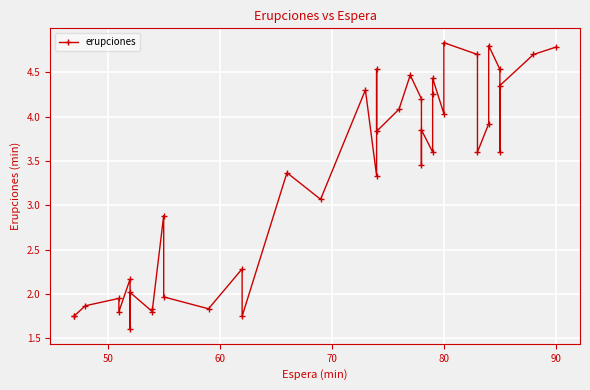

Reading left to right, transcribe all the data shown in this chart.

1.8	1.8	1.9	1.9	1.8	2.2	1.6	2.0	1.8	1.8	2.9	2.0	1.8	2.3	1.8	3.4	3.1	4.3	3.3	4.5	3.8	4.1	4.5	4.2	3.5	3.9	3.6	4.2	4.4	4.0	4.8	4.7	3.6	3.9	4.8	4.5	3.6	4.3	4.7	4.8